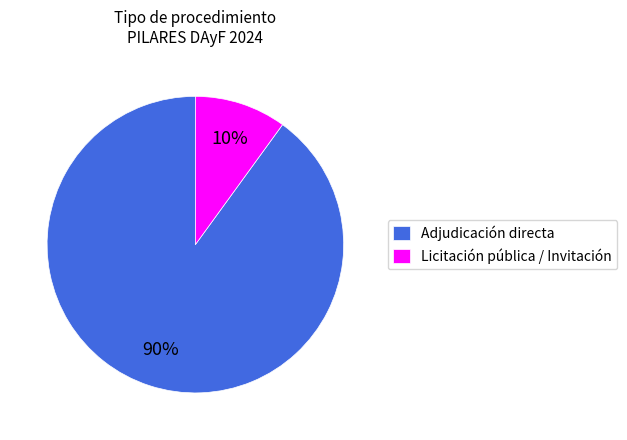

How many slices are in this pie chart?

2